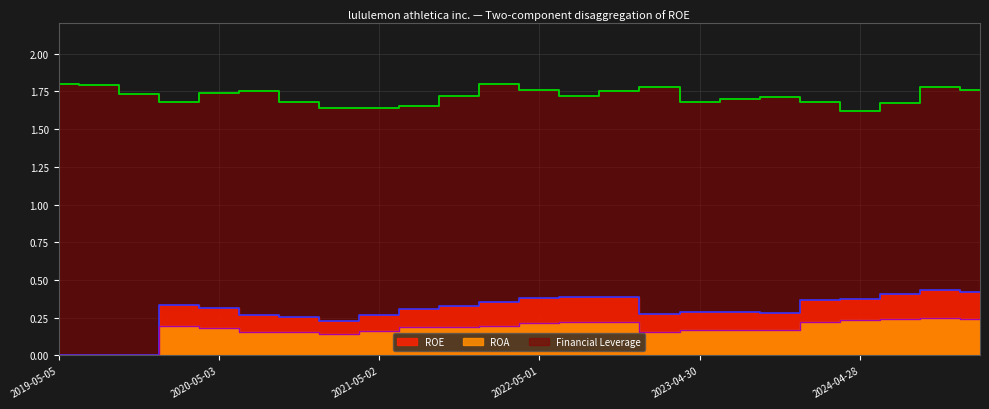

At which label does Financial Leverage reach its peak?

2019-05-05